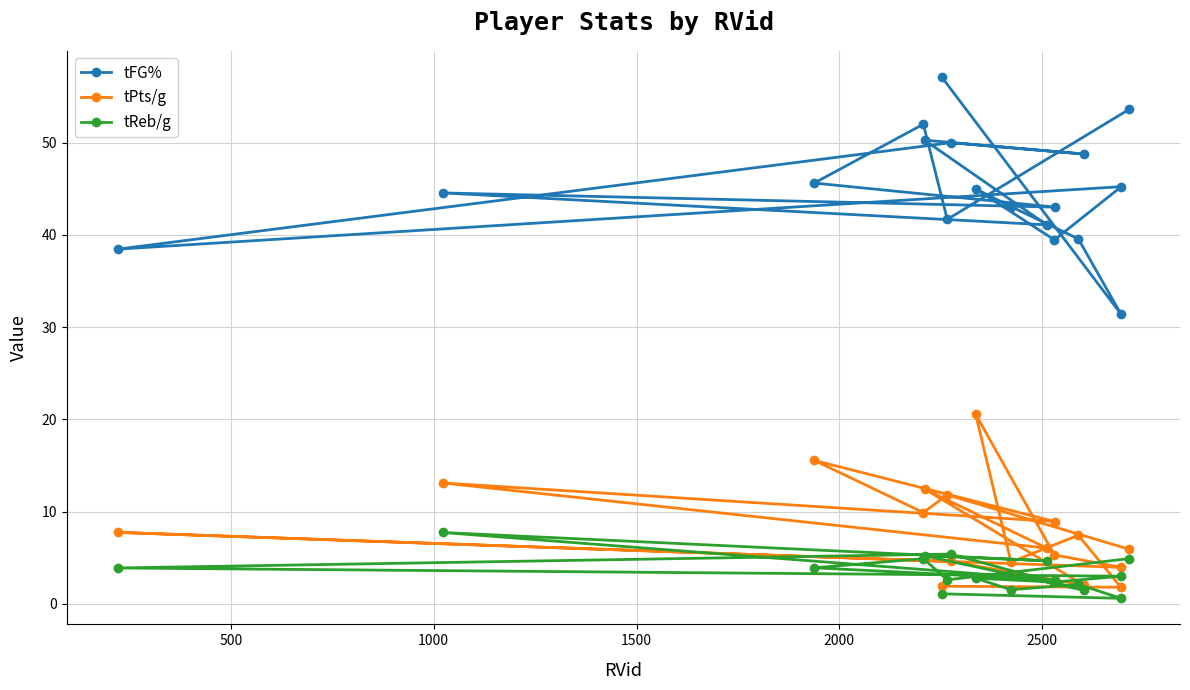

Which series has the largest total across all categories?

tFG%